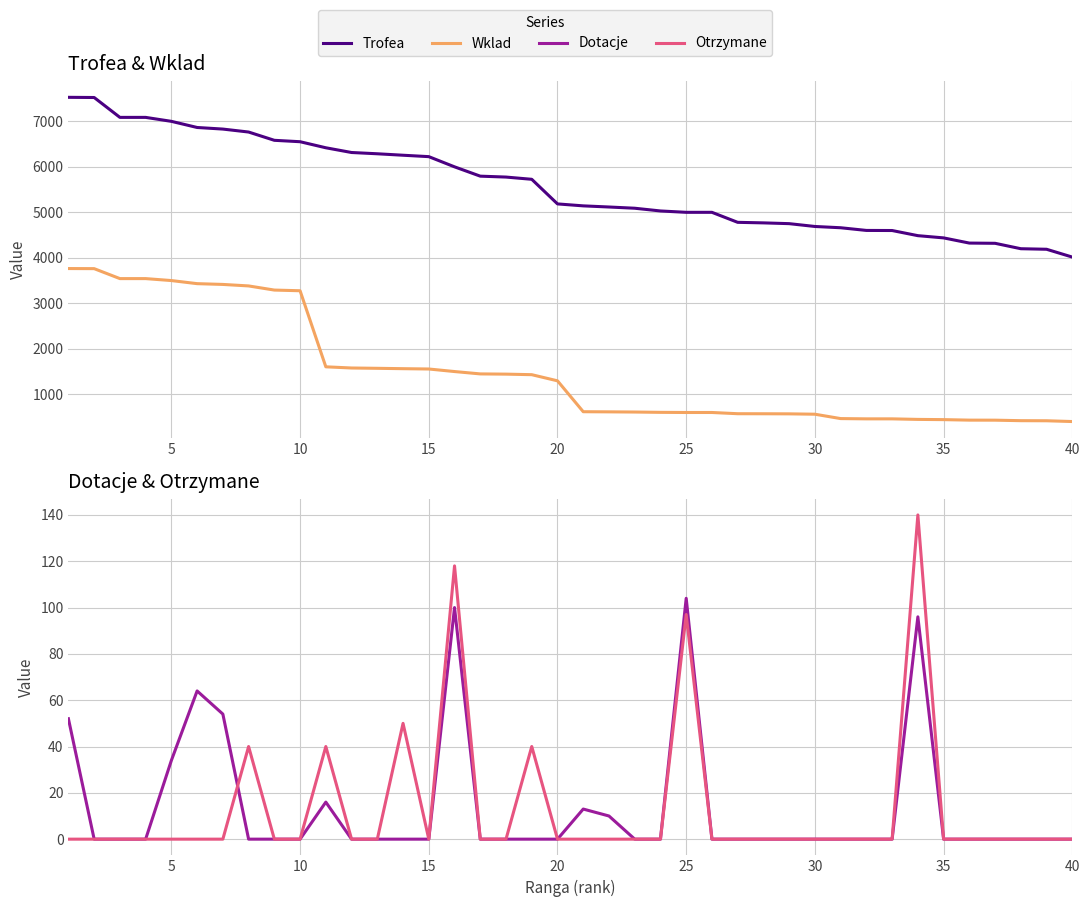

Rank the series by their maximum value, from lowest to highest.

Dotacje, Otrzymane, Wklad, Trofea